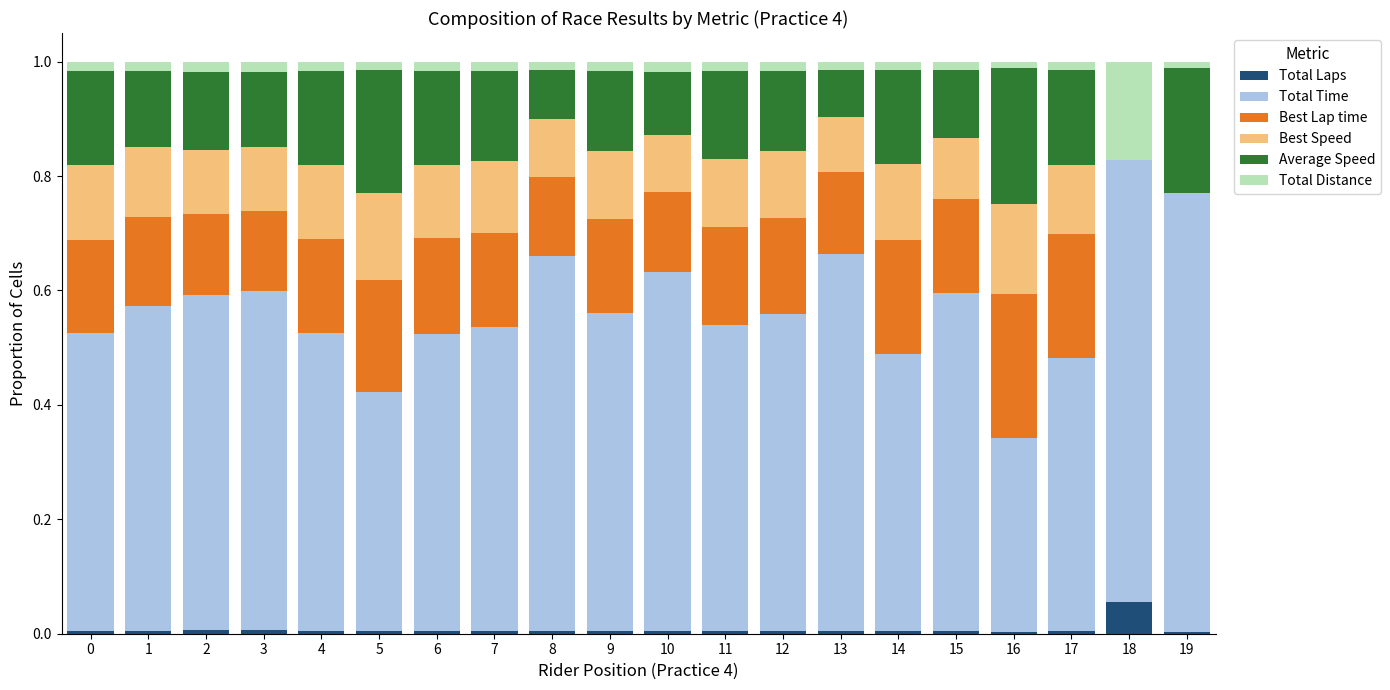

At which label is Total Laps closest to 0?

16